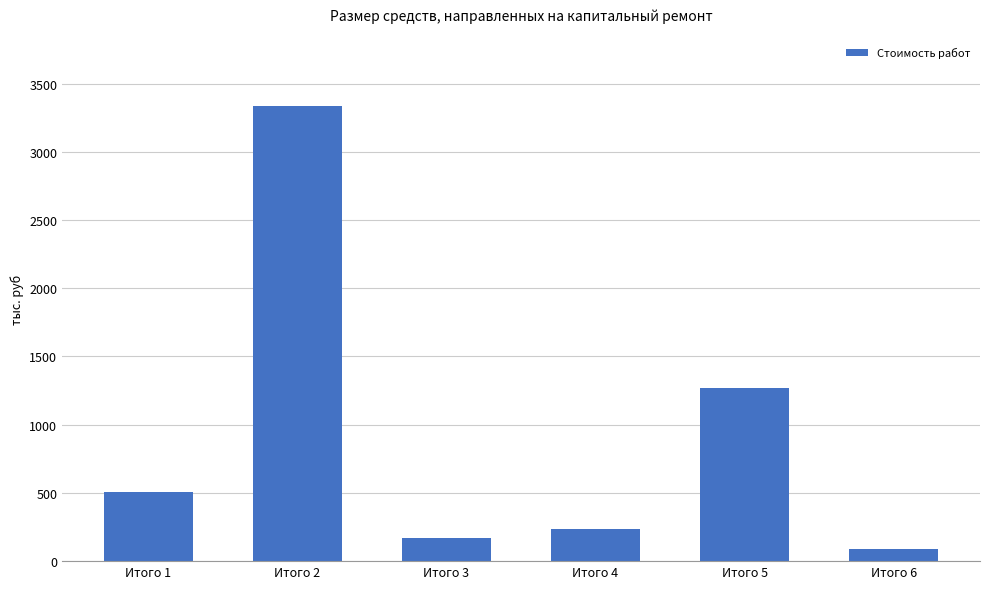

Rank the categories by value from lowest to highest.

Итого 6, Итого 3, Итого 4, Итого 1, Итого 5, Итого 2